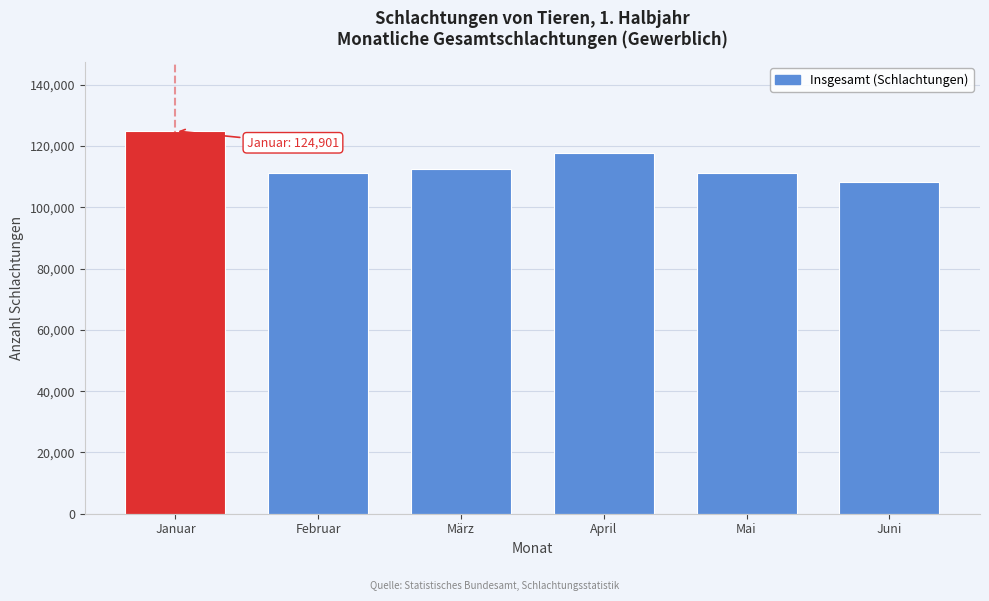

What is the smallest value displayed?

108232